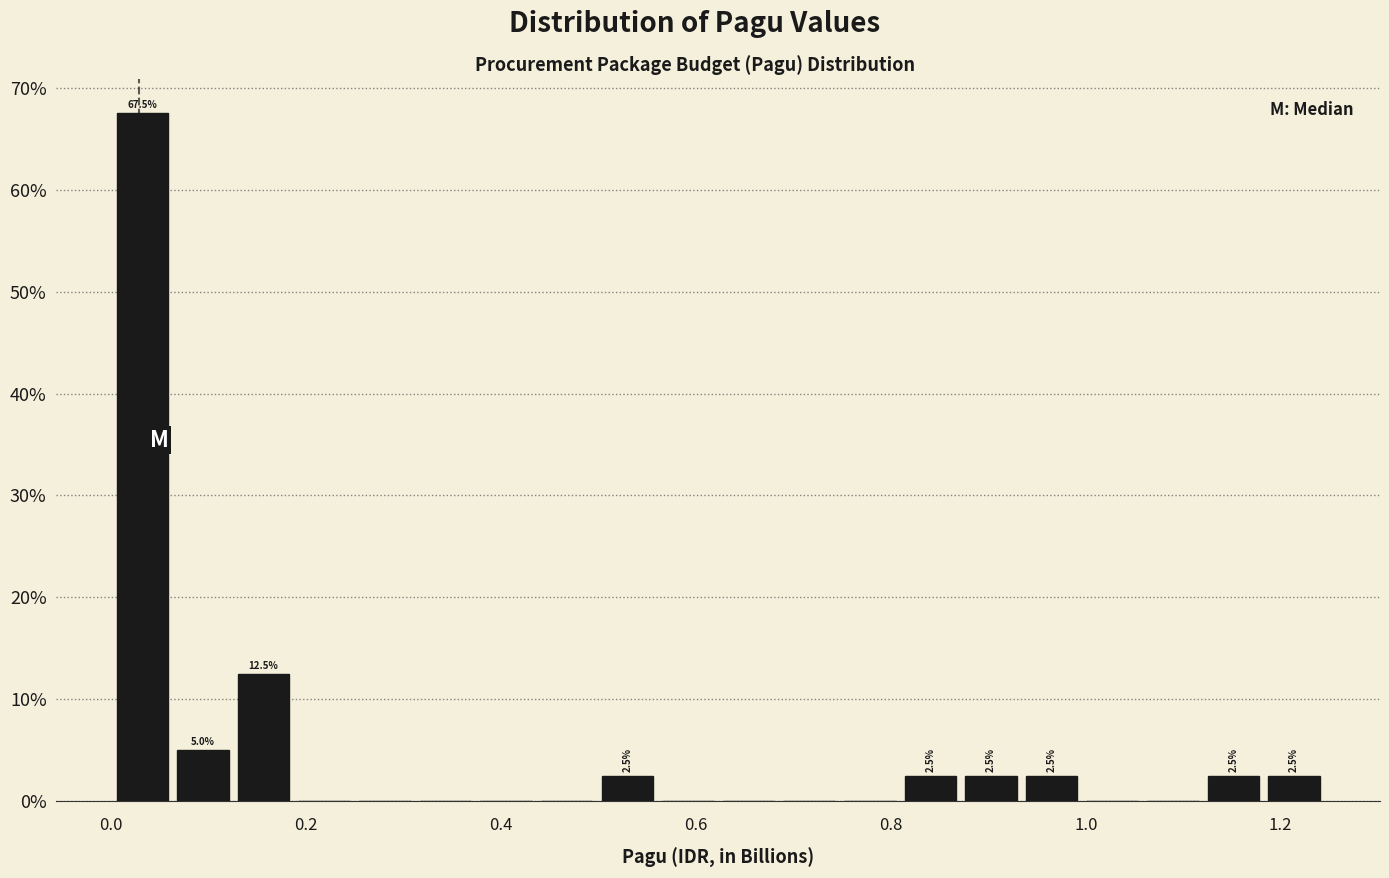

Around what value on the x-axis is the tallest bar? Give the approximate position of its centre, as read against the axis.

0.04